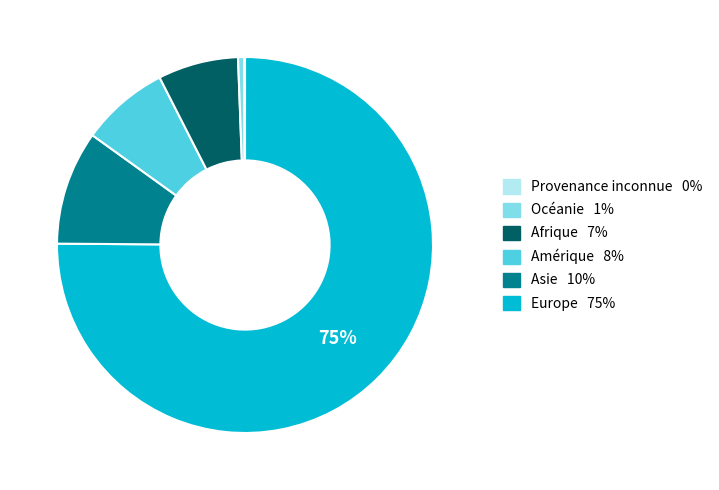

Does any single category account for the majority?

Yes